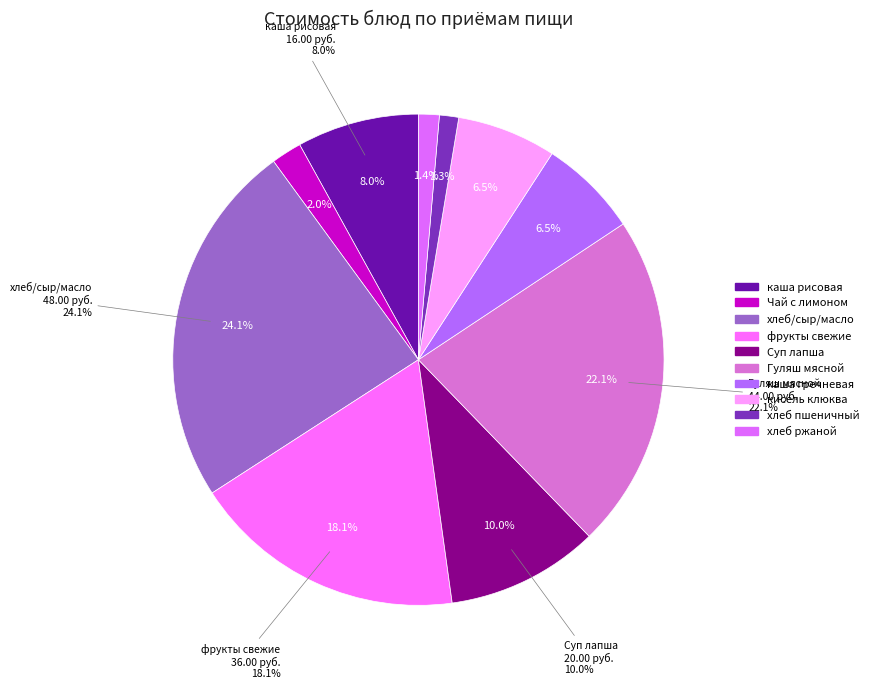

Is there a majority slice in this chart?

No